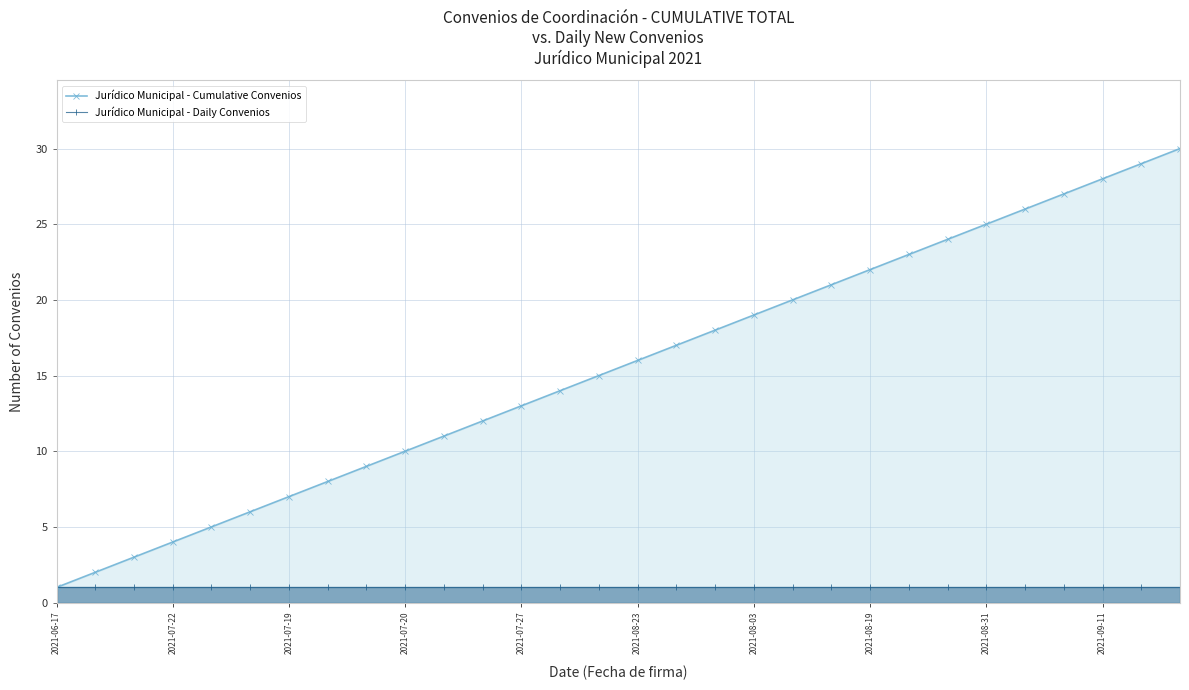

True or false: Jurídico Municipal - Daily Convenios and Jurídico Municipal - Cumulative Convenios cross at least once.

False